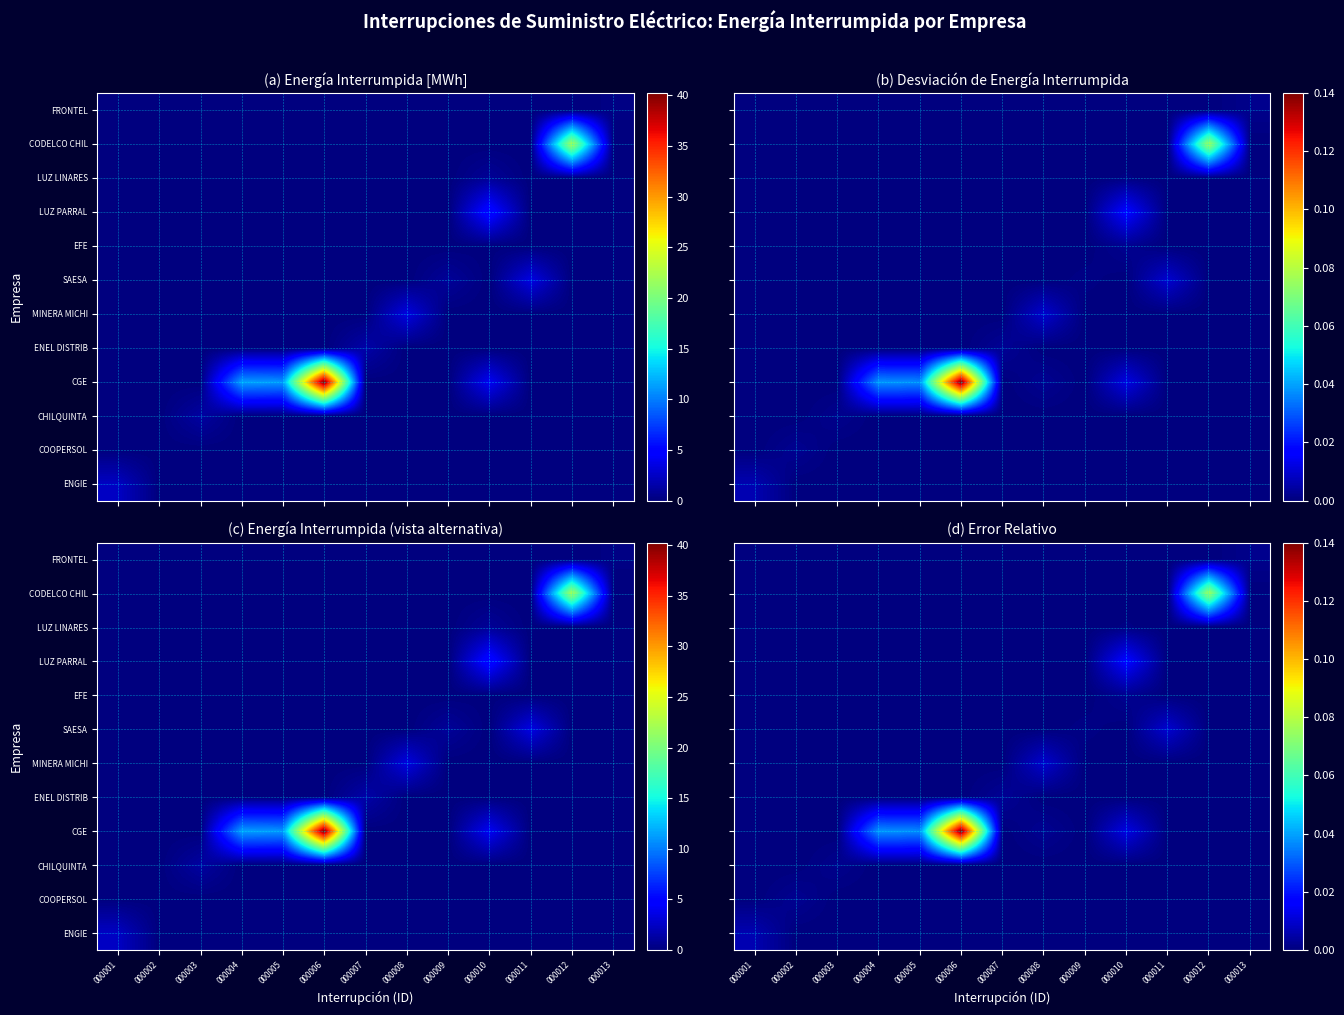

The value of CHILQUINTA at 000004 is 0.0. True or false?

True